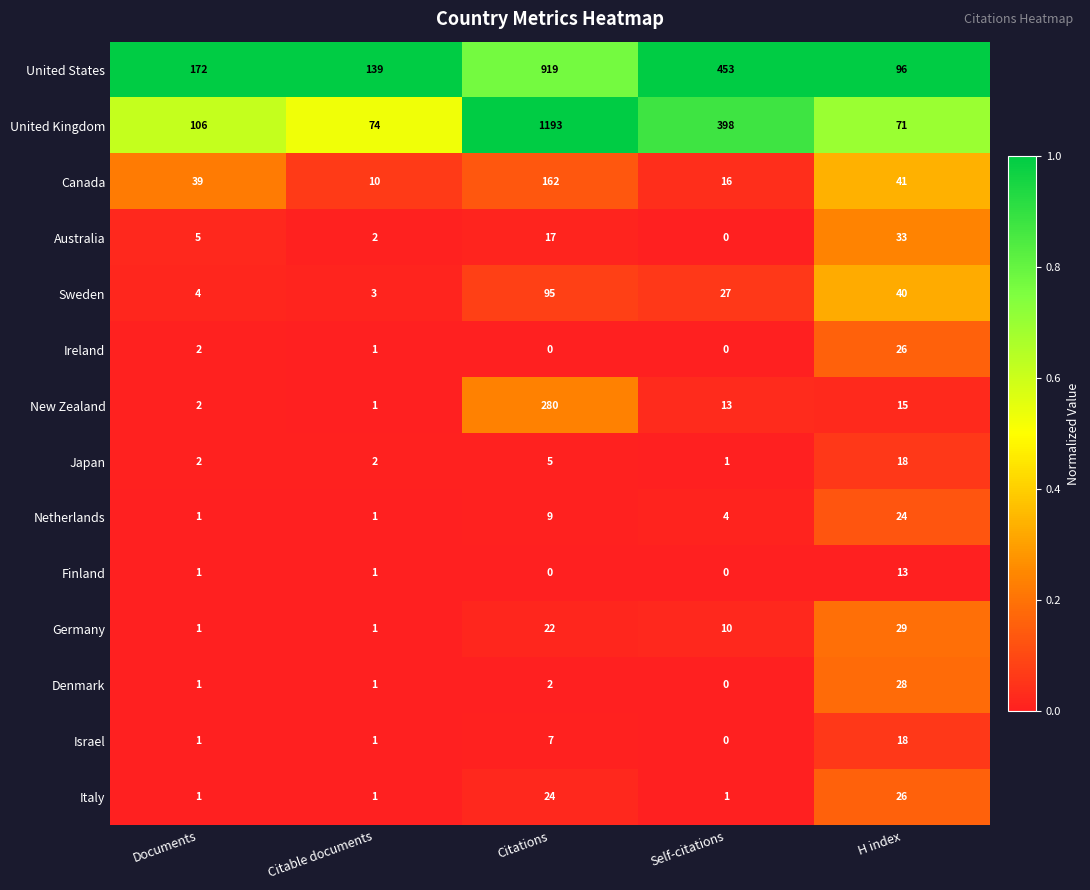

Between Documents and Self-citations, which series saw the biggest shift?

United Kingdom